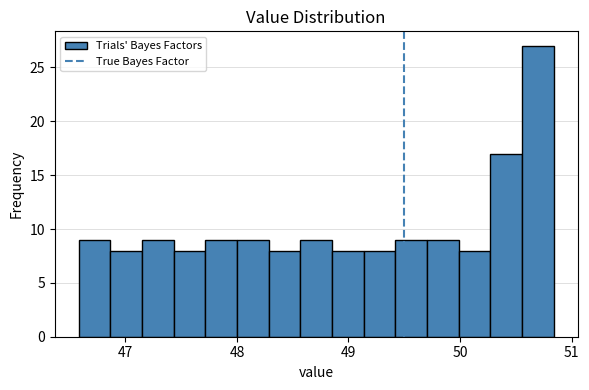

Around what value on the x-axis is the tallest bar? Give the approximate position of its centre, as read against the axis.

50.7